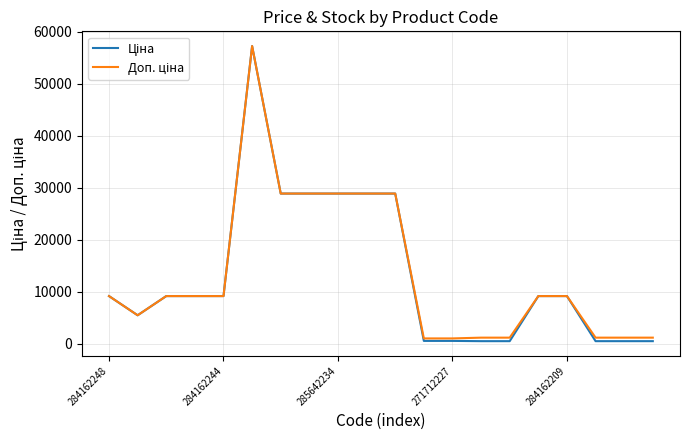

How many lines are shown in the chart?

2